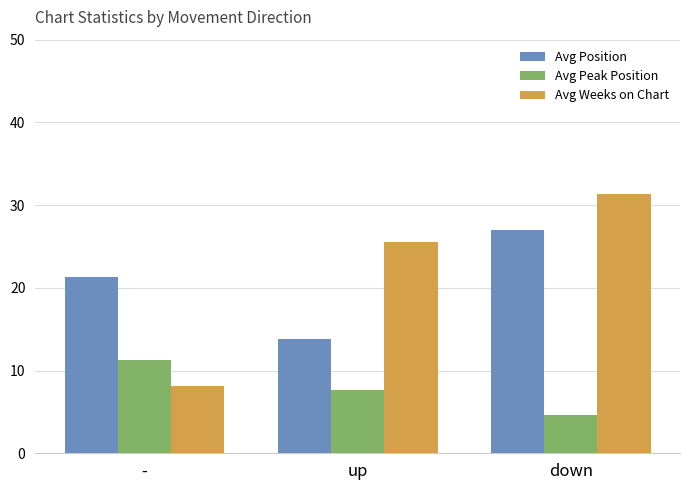

Reading right to left, list all the values displayed in this chart.

Avg Position: 27.0	13.8	21.3
Avg Peak Position: 4.6	7.6	11.3
Avg Weeks on Chart: 31.4	25.5	8.1